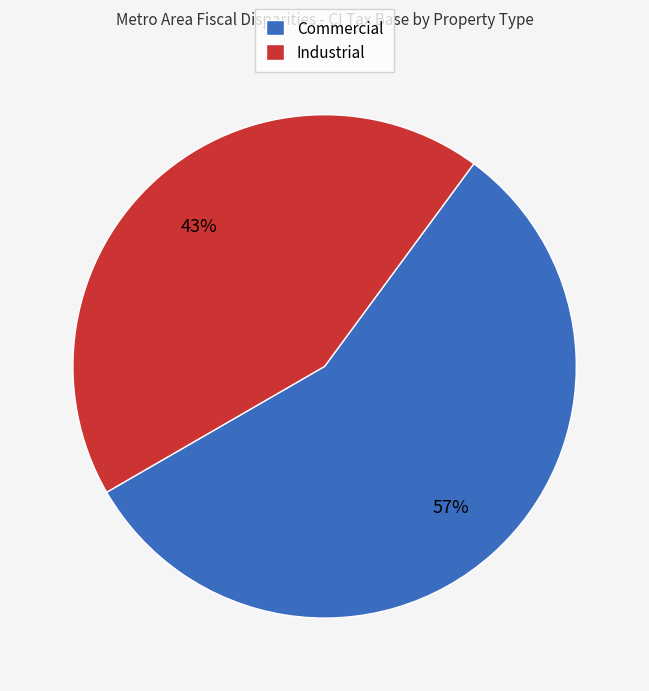

What is the ratio of the value at Industrial to the value at Commercial?

0.8